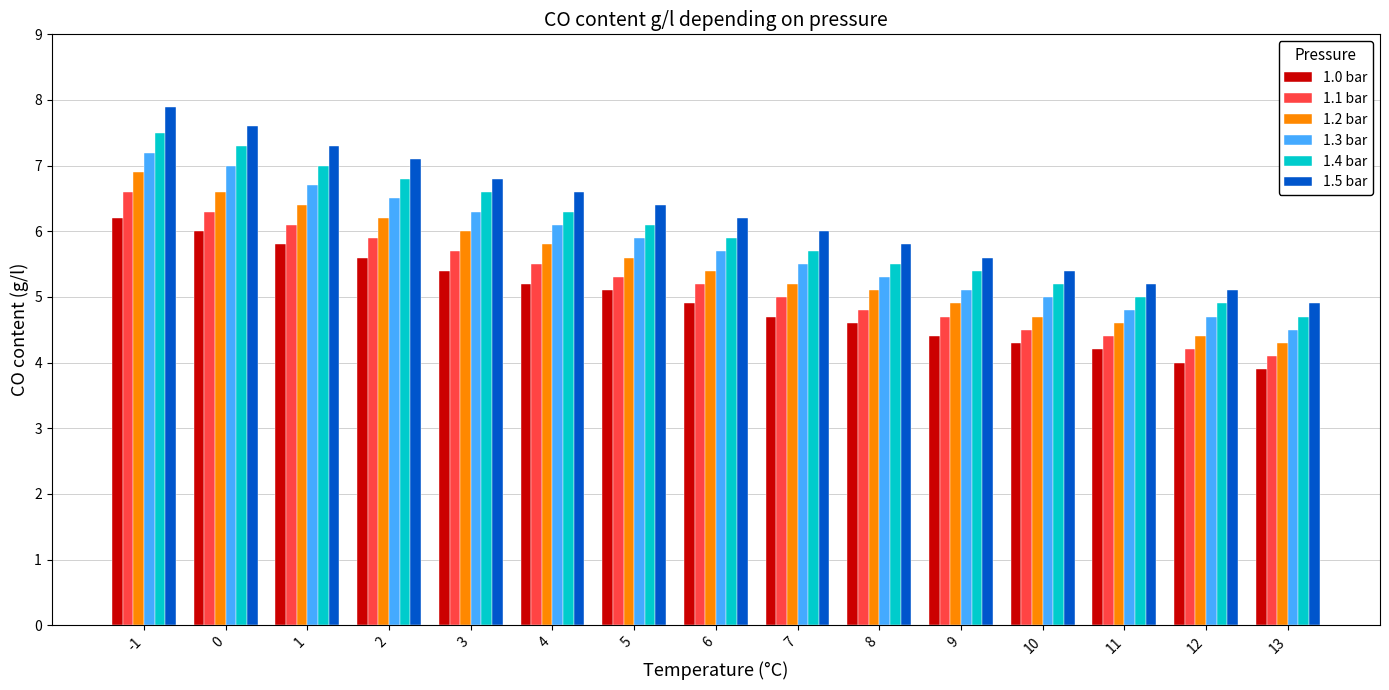

Which series has the largest range (max minus min)?

1.5 bar